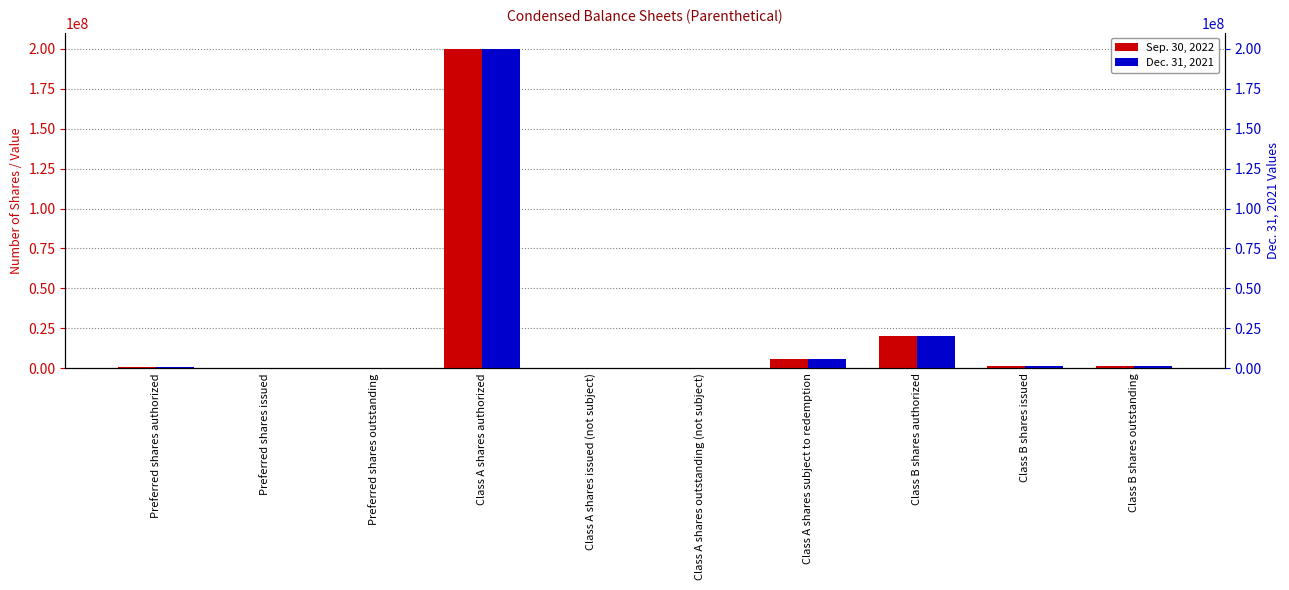

Read the Dec. 31, 2021 value at Class A shares outstanding (not subject).

292000